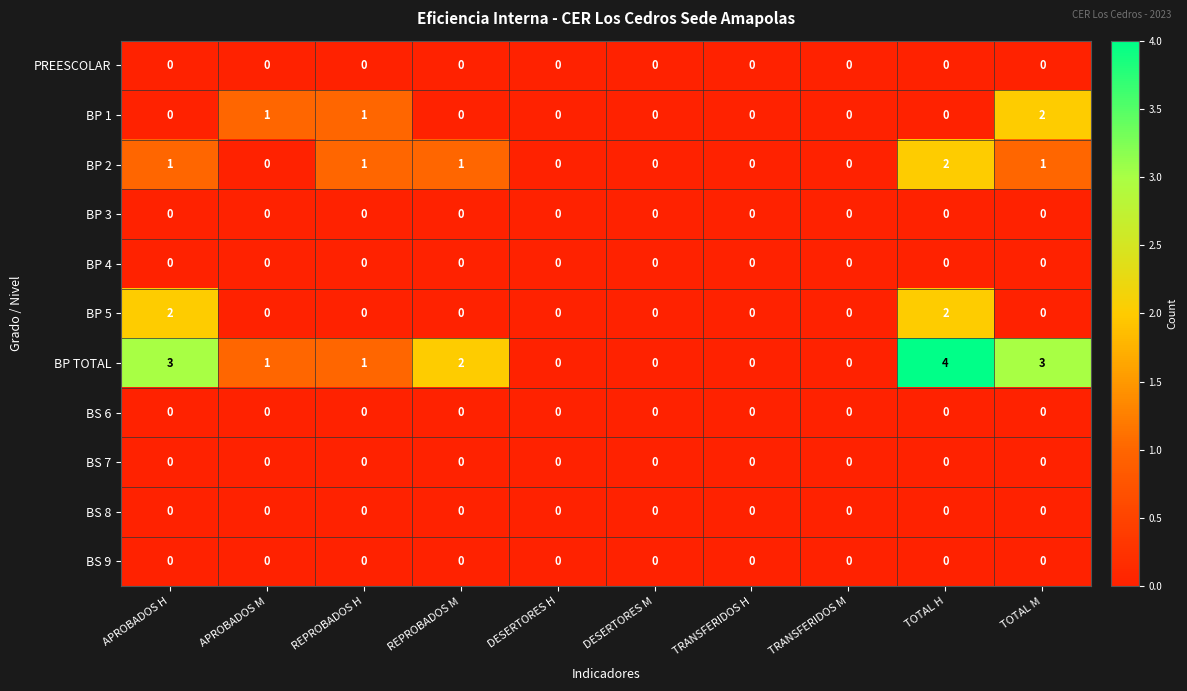

What is the total value across all series at APROBADOS H?

6